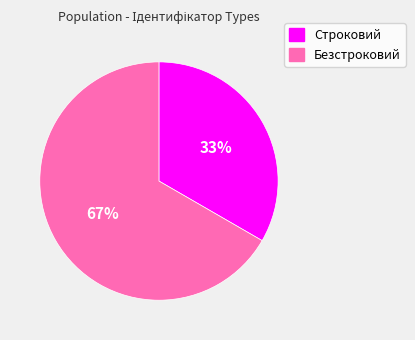

What is the largest slice in the pie chart?

Безстроковий